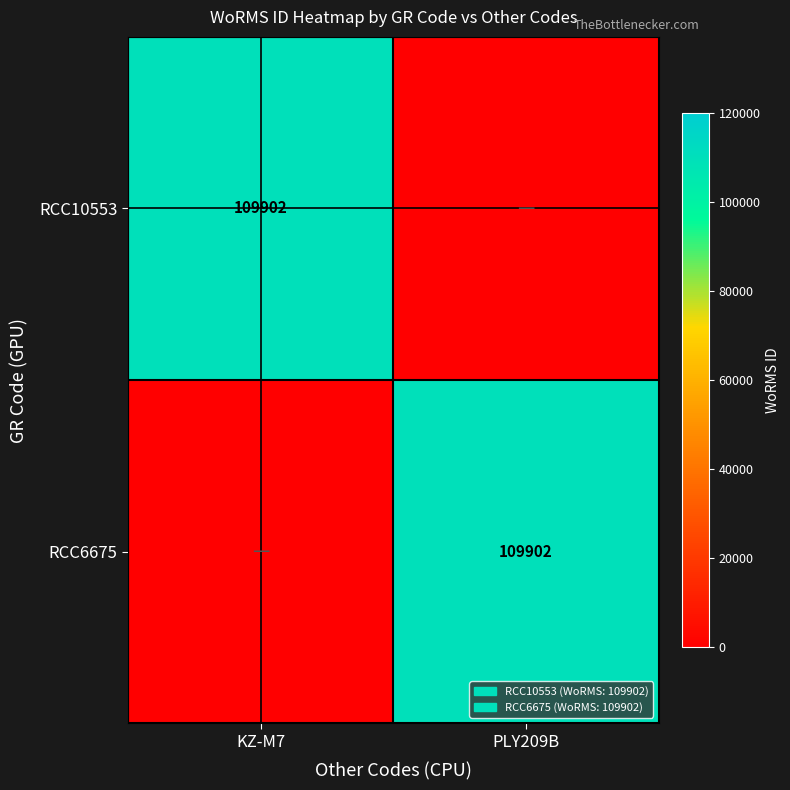

Is it true that RCC6675 equals 109902 at PLY209B?

True